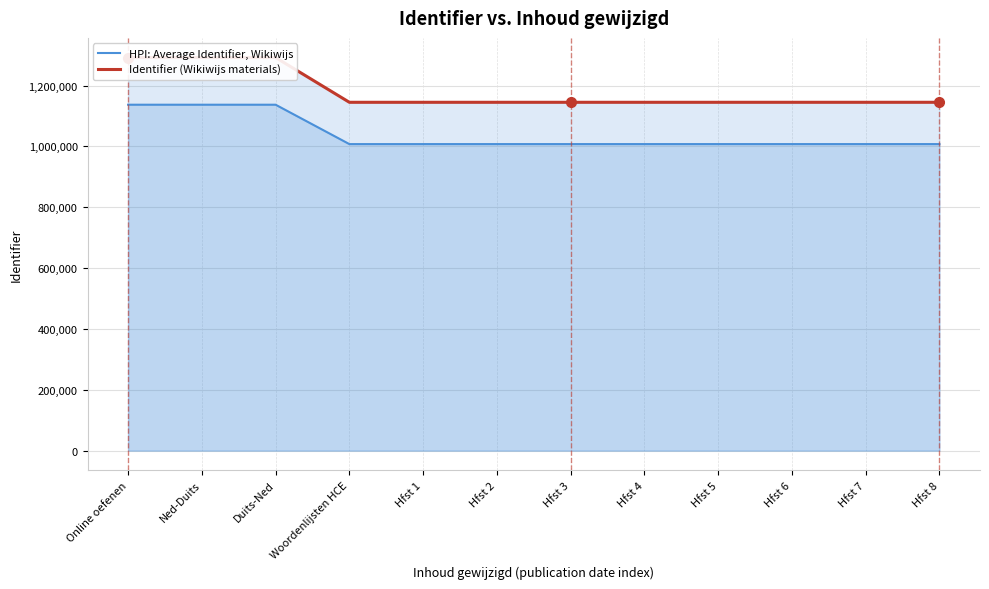

What is the value of the HPI: Average Identifier, Wikiwijs point at the 9th from the left?

1007508.5